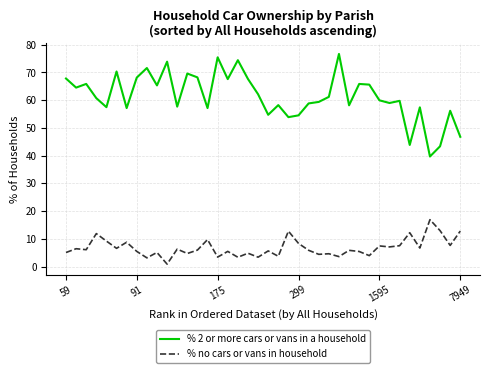

Which series has the largest total across all categories?

% 2 or more cars or vans in a household